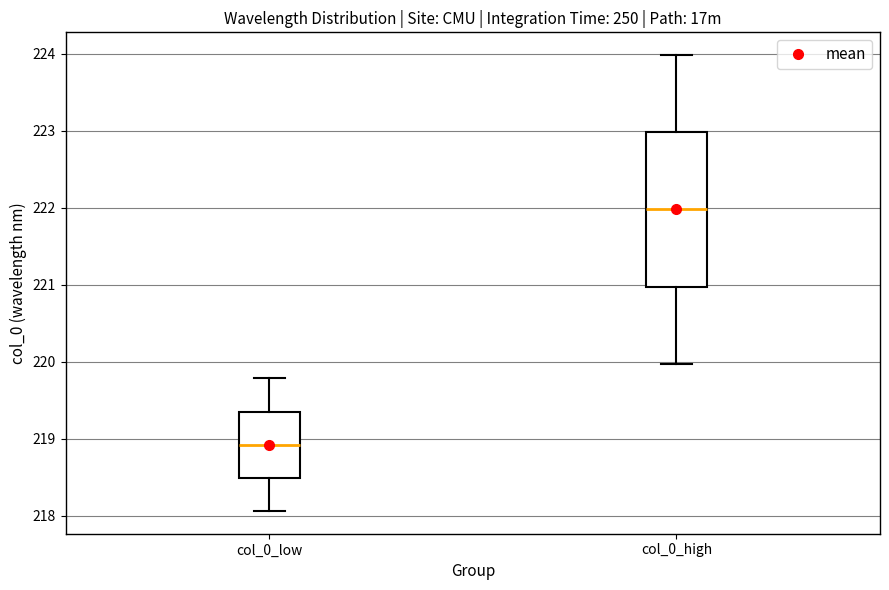

Where is the lower edge of the box for col_0_high on the y-axis? The values are not printed on the chart, so give them approximately, as read against the axis.

221.0